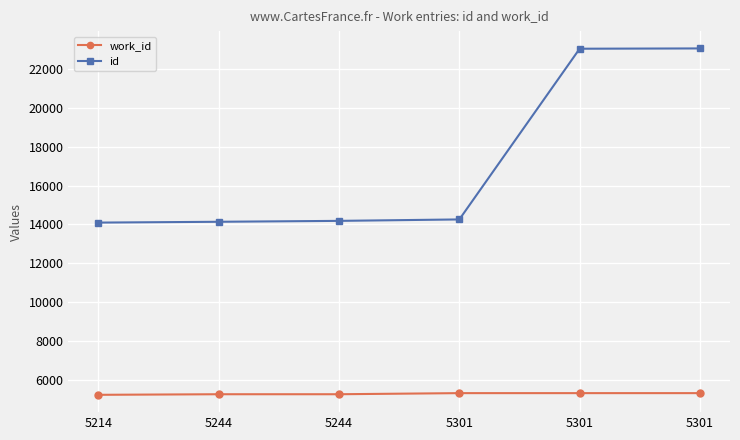

What is the difference between the maximum and minimum values in the work_id series?

87